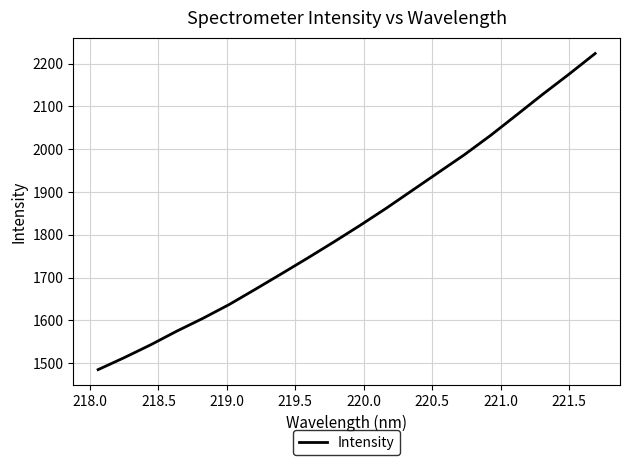

What is the greatest value displayed?

2223.7